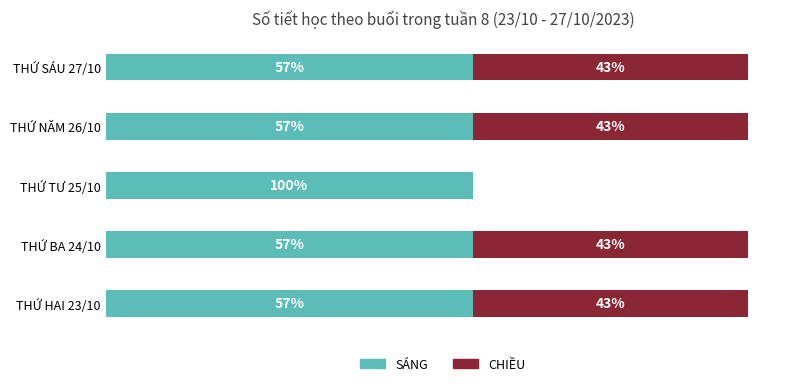

What is the minimum value for SÁNG?

0.5